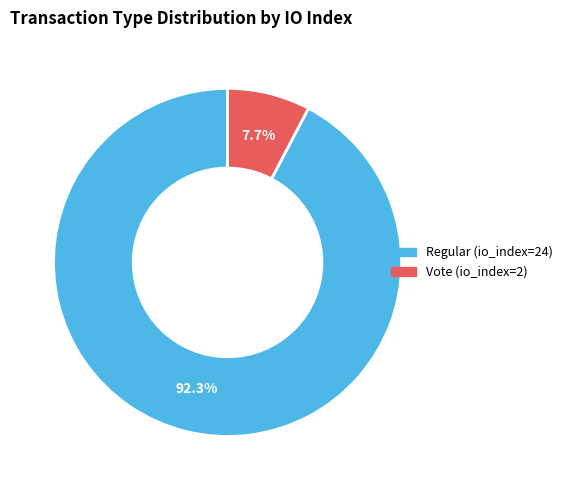

Between Regular (io_index=24) and Vote (io_index=2), which is larger?

Regular (io_index=24)